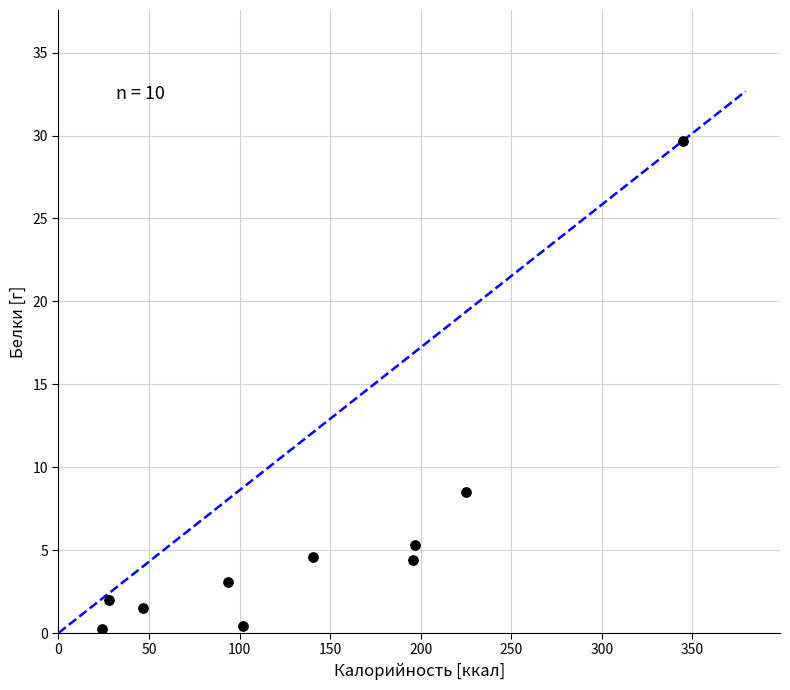

What Y value in the scatter plot is closest to 14?

8.5